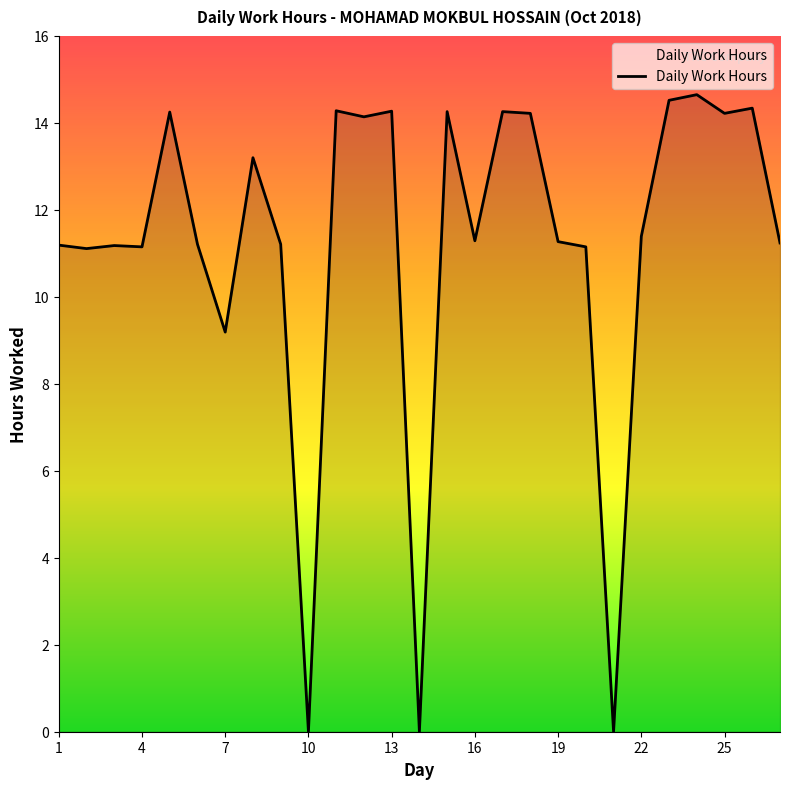

What is the maximum value shown in the chart?

14.7